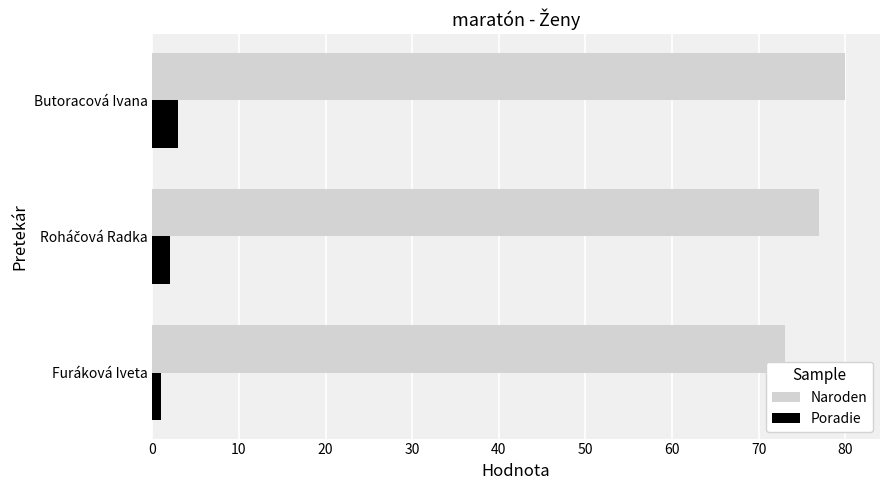

What is the difference between the maximum and minimum values in the Naroden series?

7